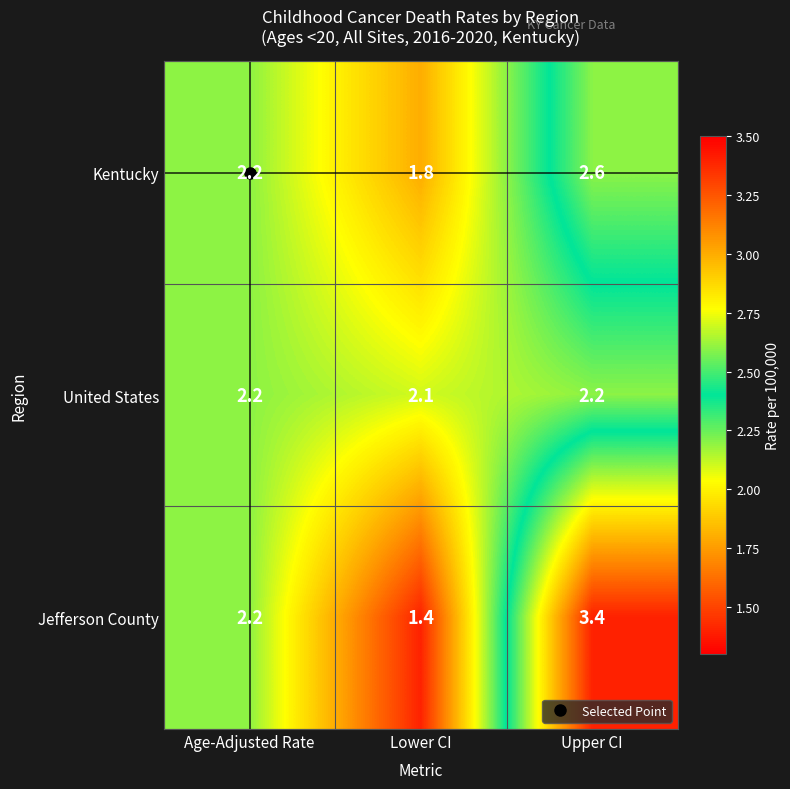

What is the sum of the United States values at Age-Adjusted Rate and Upper CI?

4.4